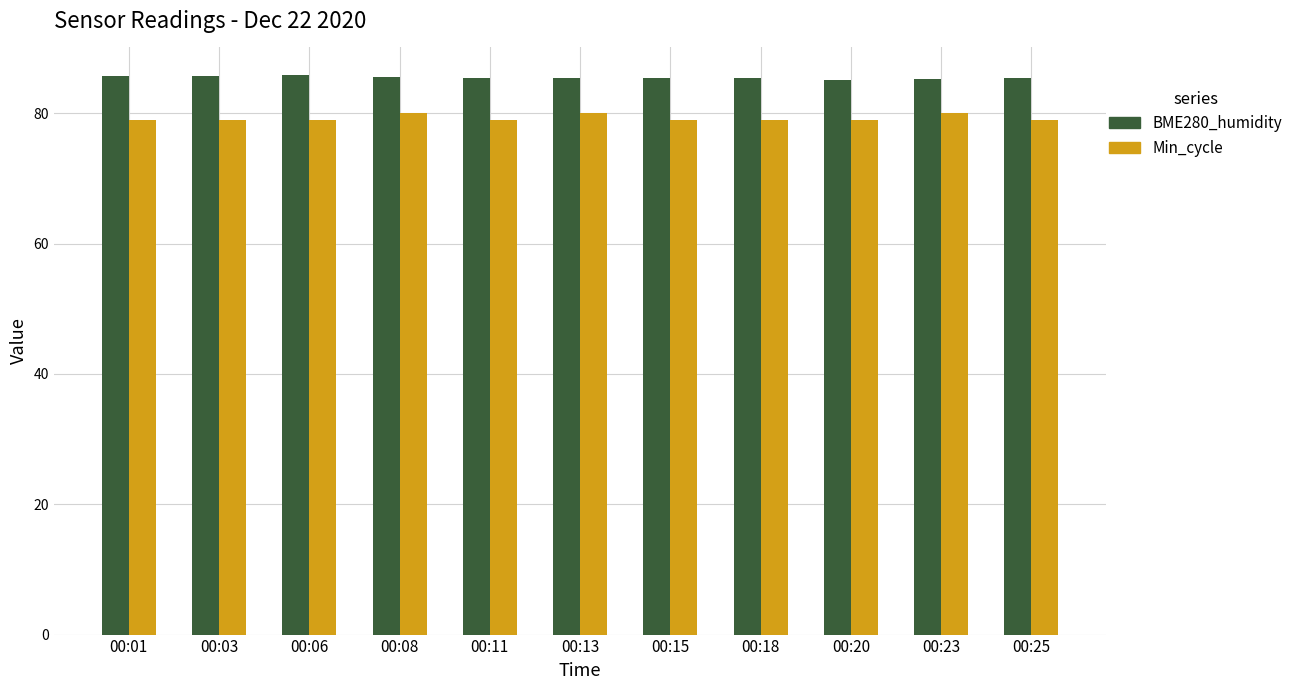

List the series in order of their peak value, lowest first.

Min_cycle, BME280_humidity